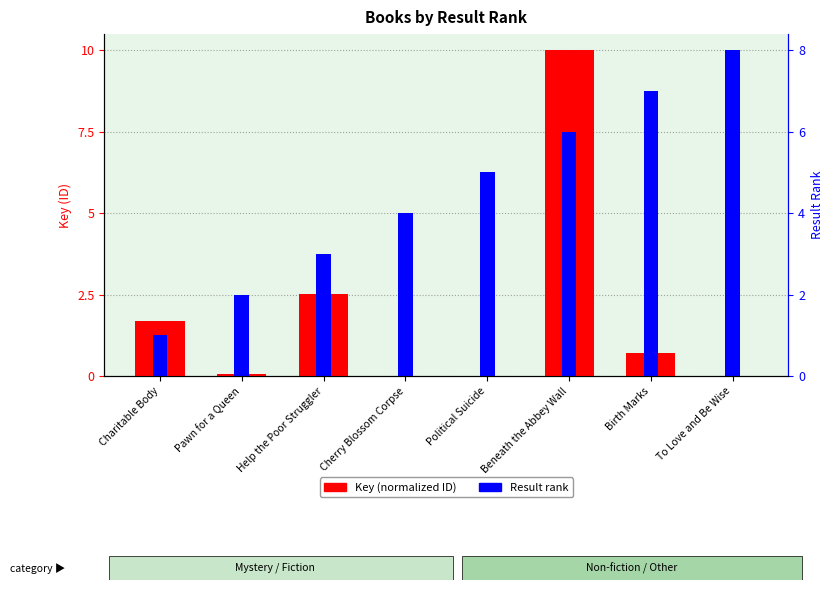

At which label does Key (normalized) reach its minimum?

To Love and Be Wise